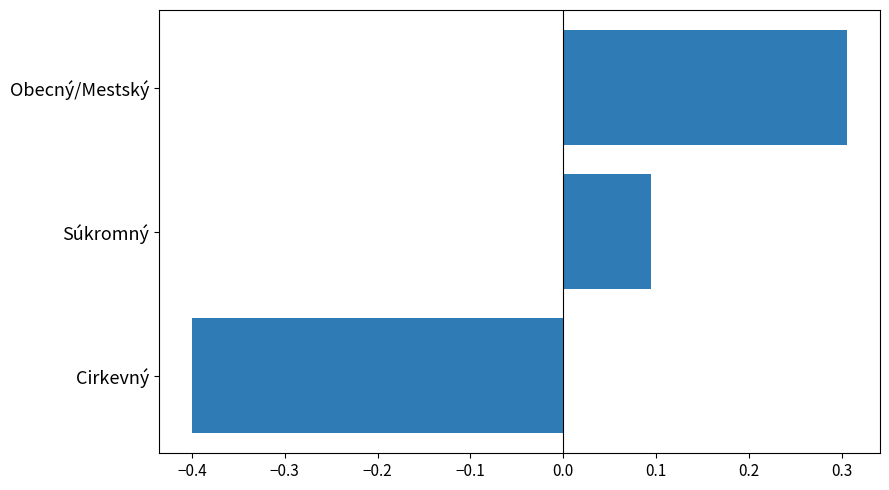

Is it true that the value at Cirkevný is -0.6?

False